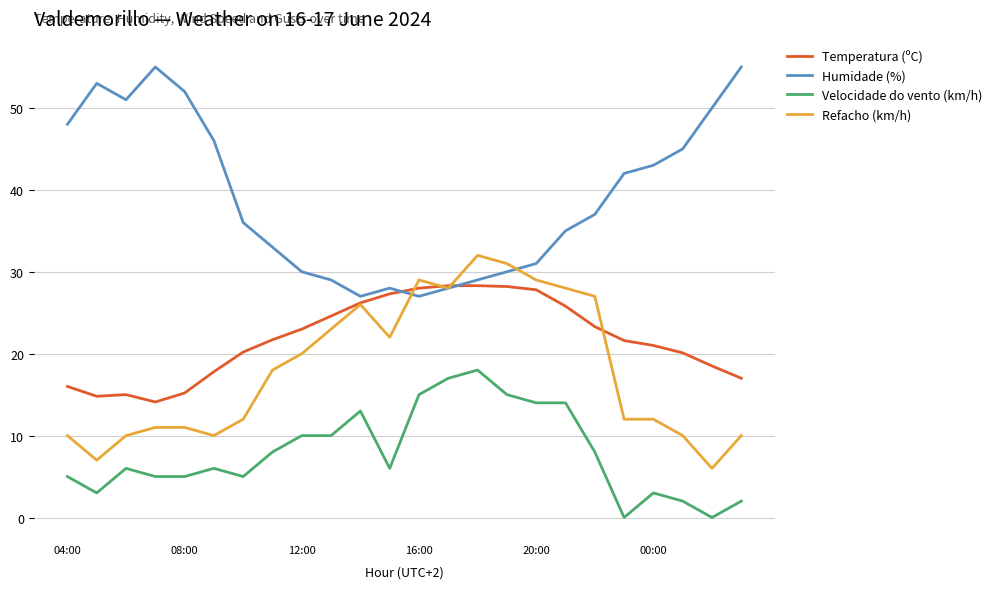

True or false: Velocidade do vento (km/h) and Humidade (%) intersect in this chart.

False